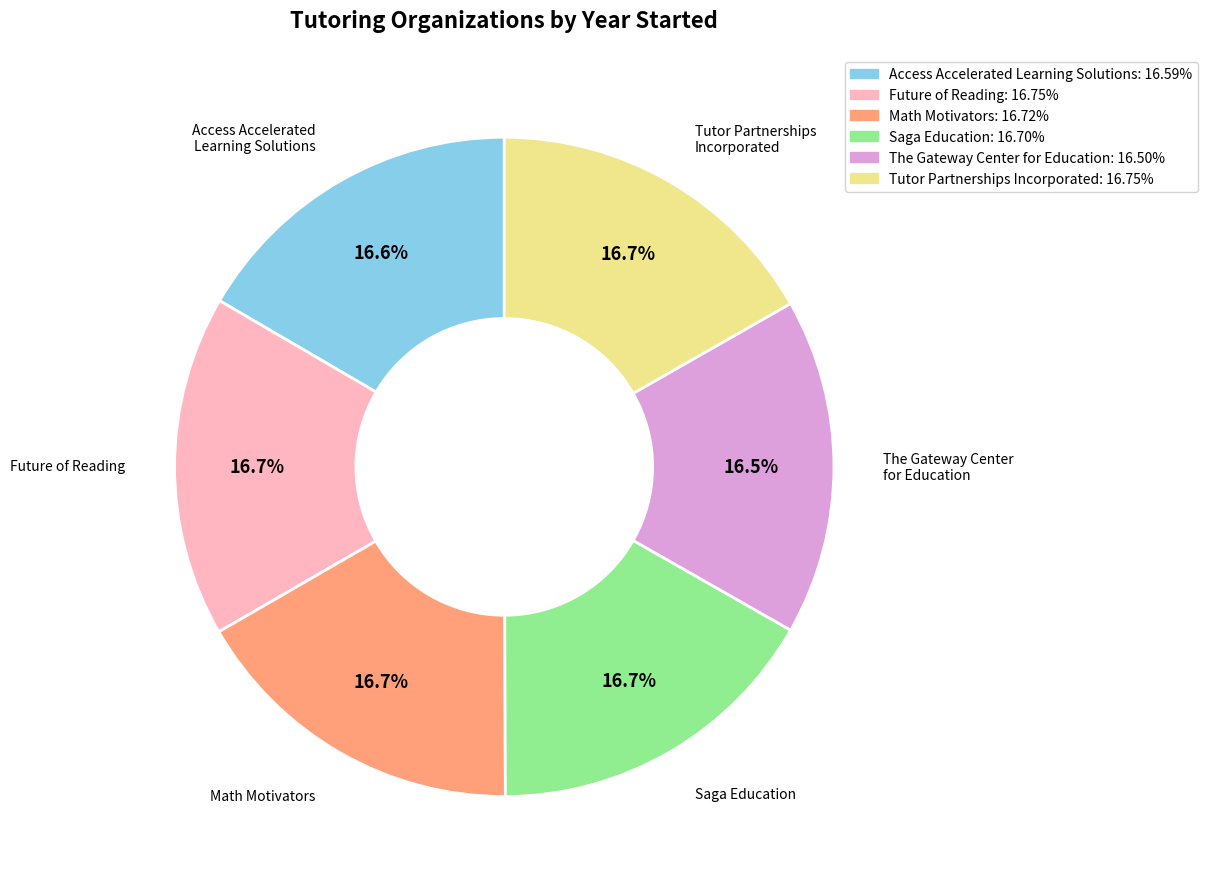

What is the ratio of the value at Access Accelerated Learning Solutions to the value at Saga Education?

1.0